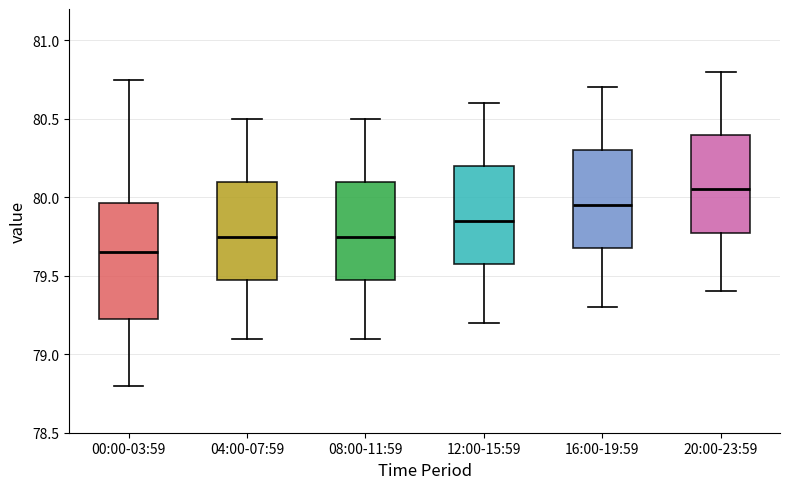

Comparing the boxes themselves (not the whiskers), which one is the tallest?

00:00-03:59